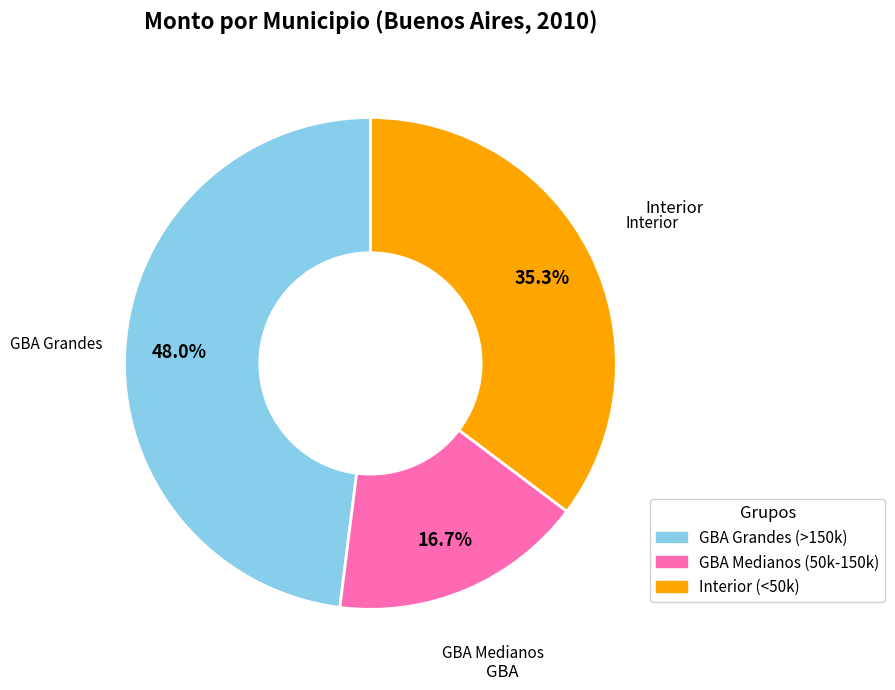

Rank the categories by value from highest to lowest.

GBA Grandes (>150k), Interior (<50k), GBA Medianos (50k-150k)